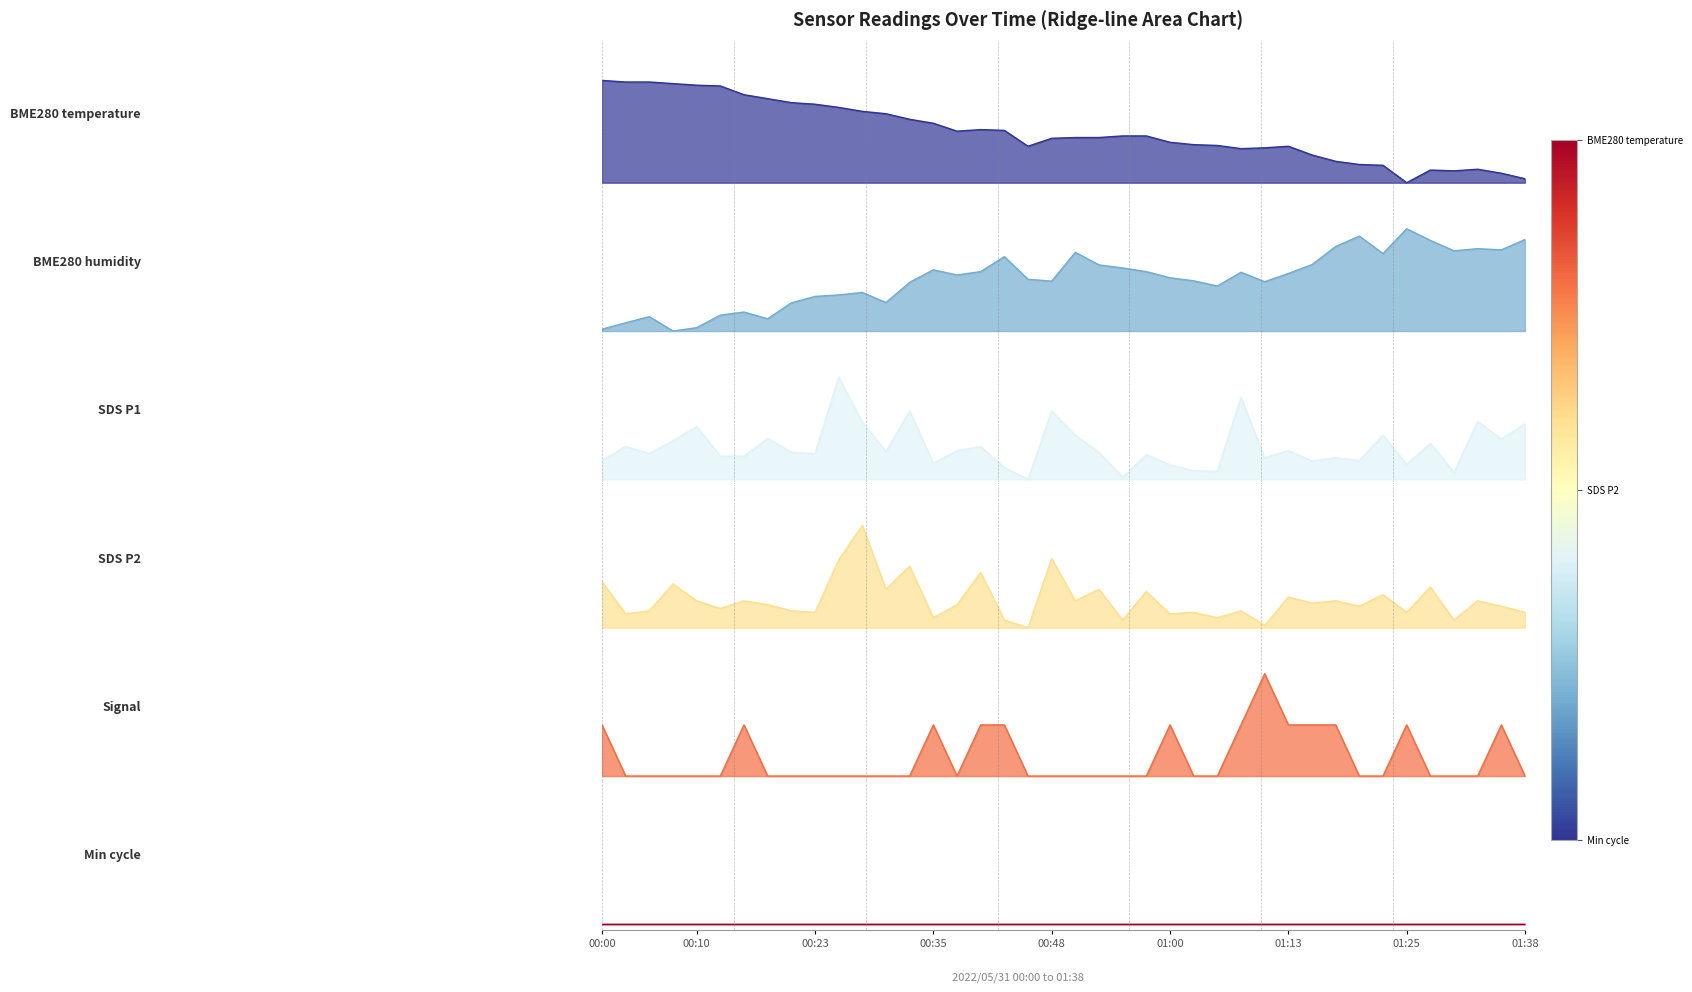

How many positive values does the BME280_temperature series have?

39